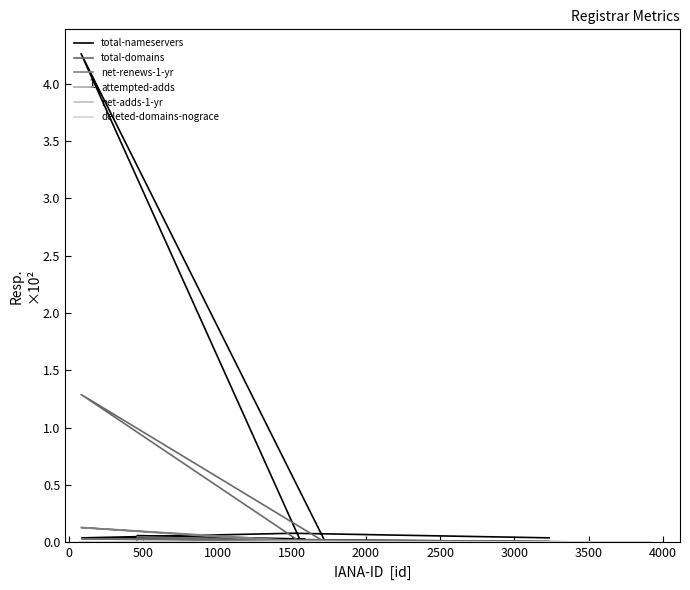

What is the maximum value for net-renews-1-yr?

0.1